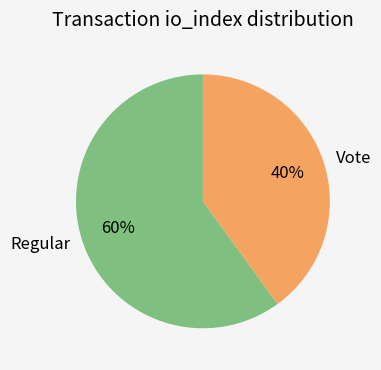

Do Regular and Vote together represent more than half of the pie?

Yes